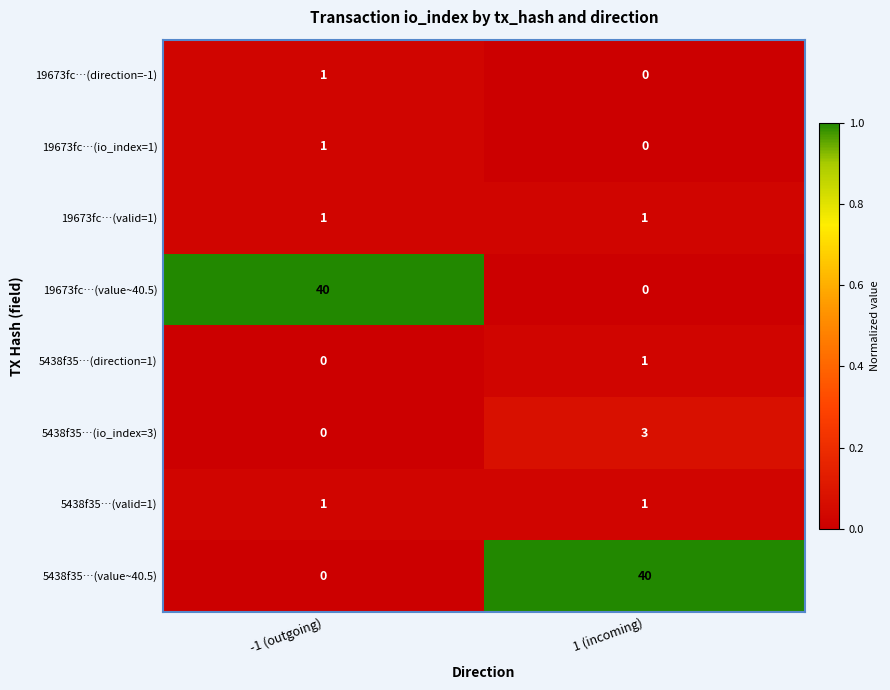

At which label does 19673fc…(direction=-1) reach its minimum?

1 (incoming)